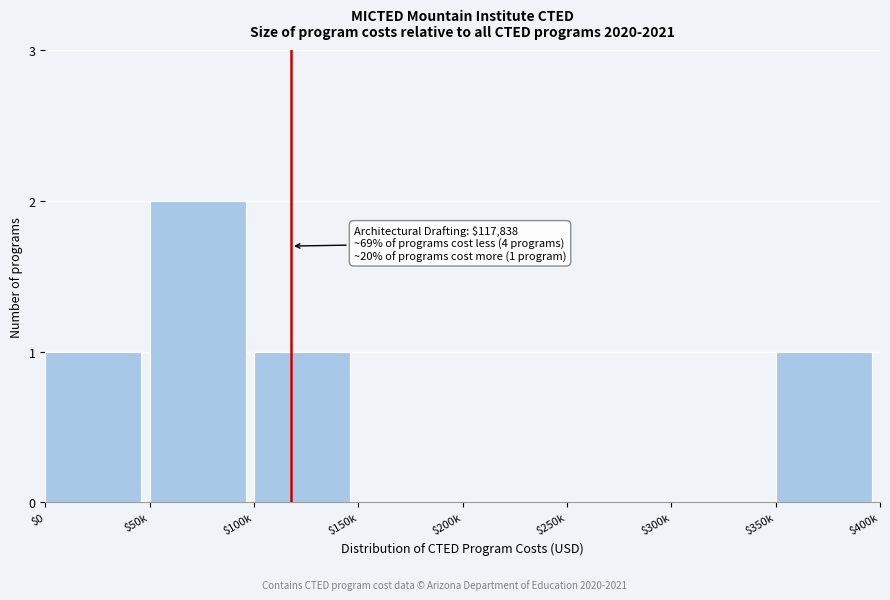

Which category has the highest value across all series?

$50k